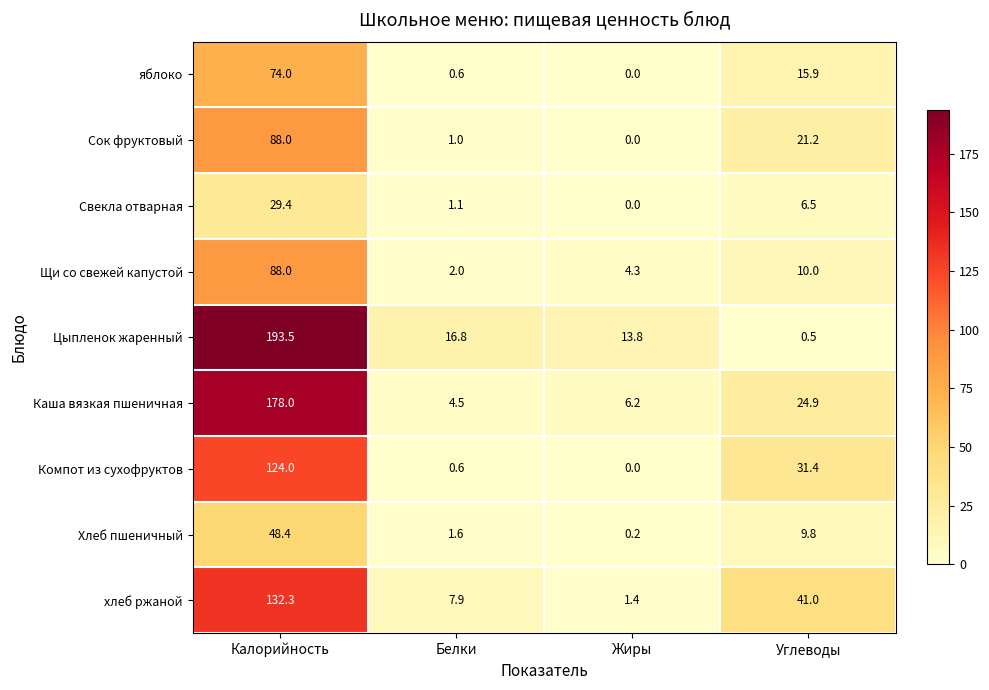

How many distinct data groups are displayed?

9